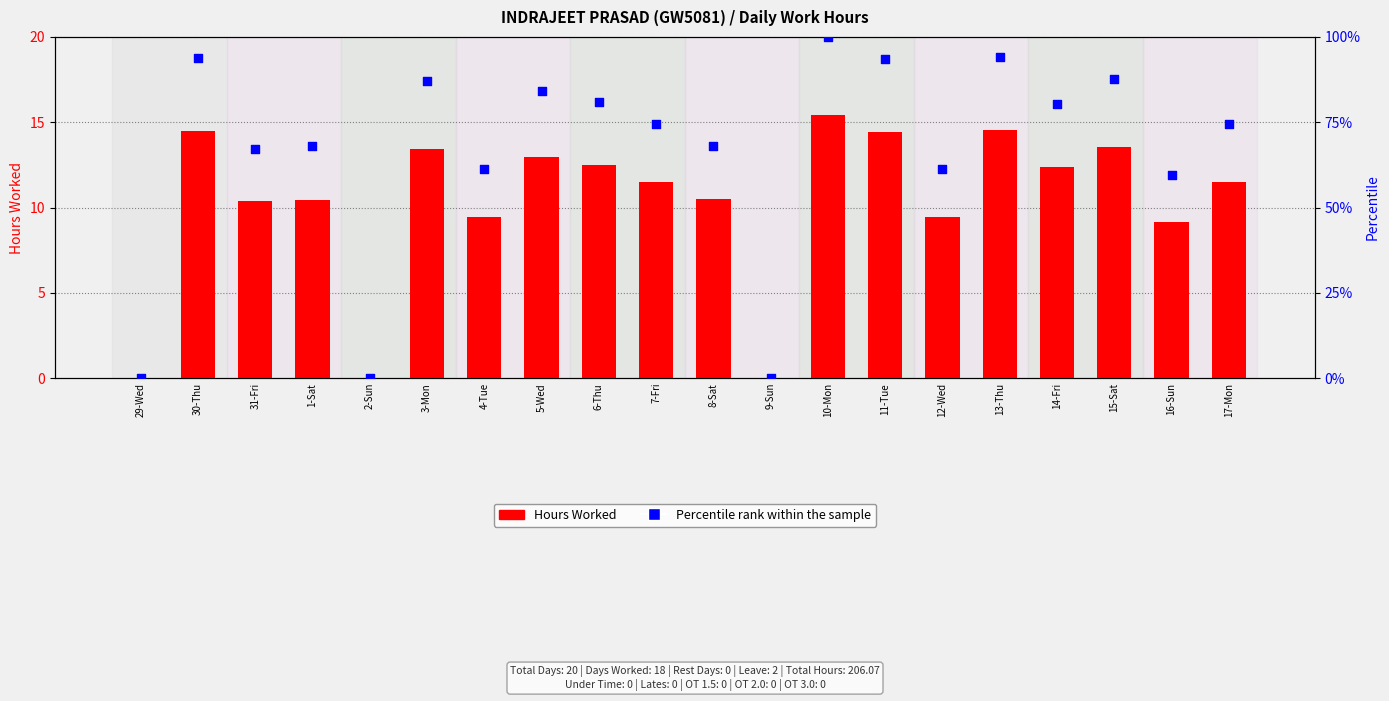

What are all the series names shown in the legend?

Hours Worked, Percentile rank within the sample